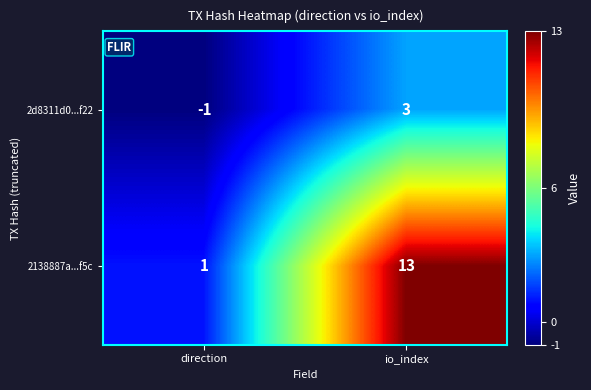

Reading right to left, transcribe all the data shown in this chart.

2d8311d0...f22: 3	-1
2138887a...f5c: 13	1